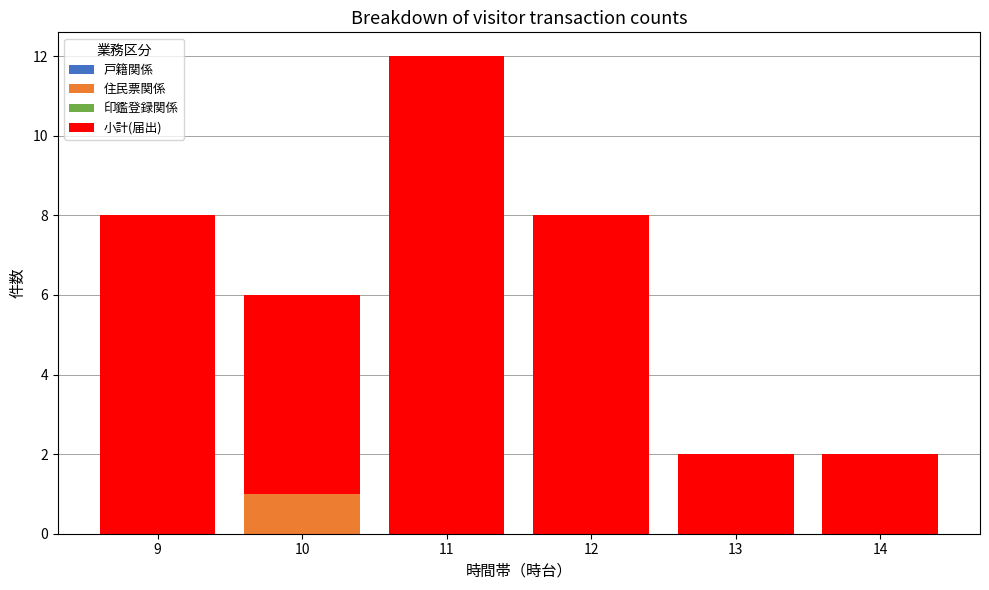

At which category is the sum across all series the highest?

11